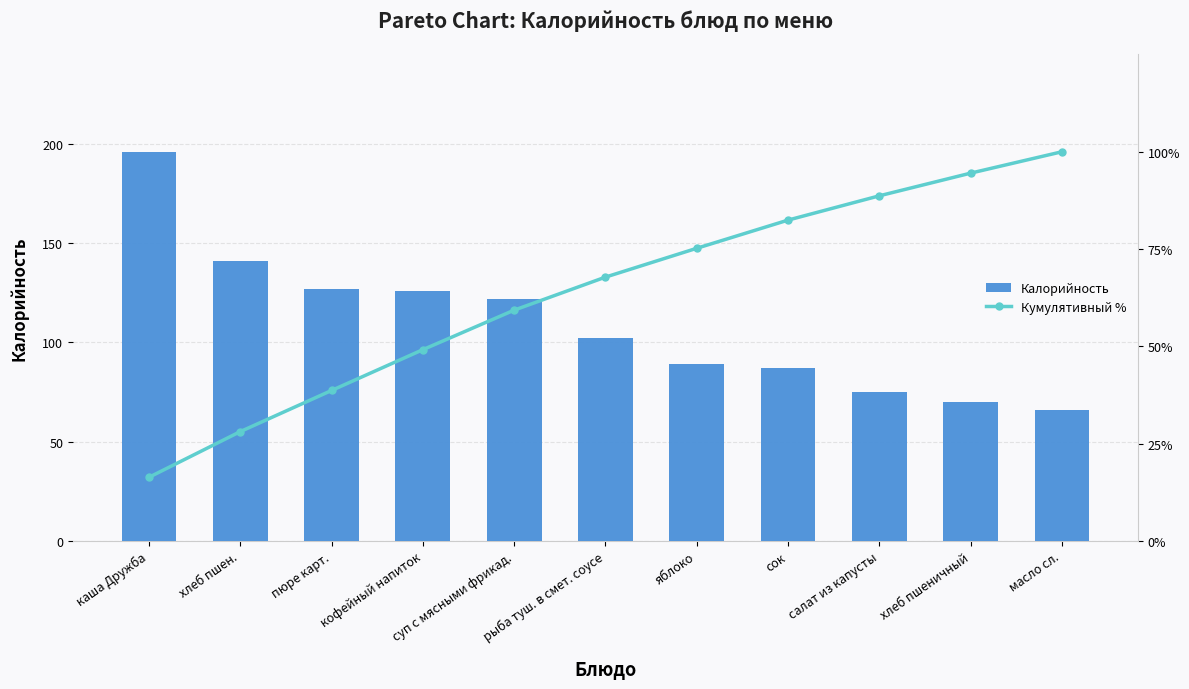

What position from the right is каша Дружба?

11